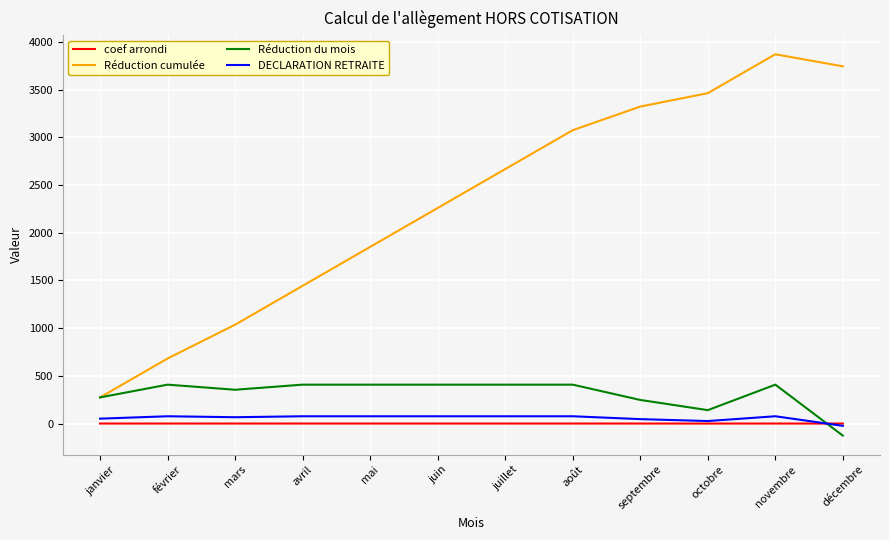

Which series has the widest spread of values?

Réduction cumulée